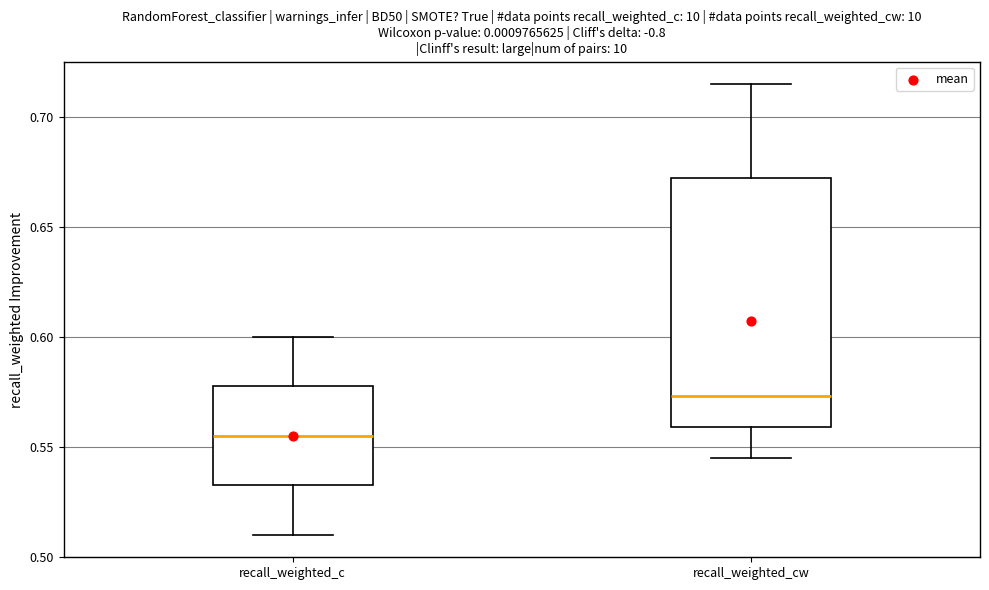

Which box is the tallest, from its lower edge to its upper edge?

recall_weighted_cw